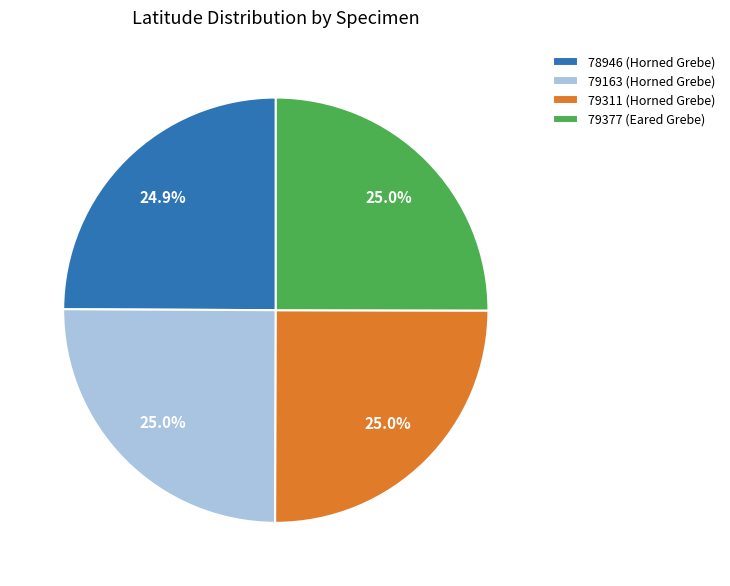

What percentage is the 79311 (Horned Grebe) slice, to the nearest percent?

25%